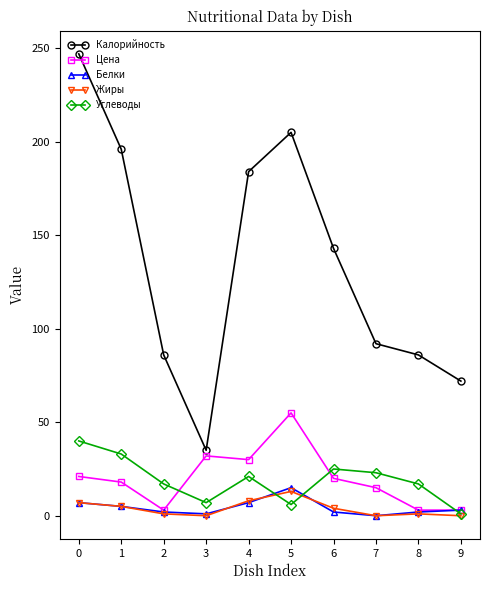

Which series has the widest spread of values?

Калорийность